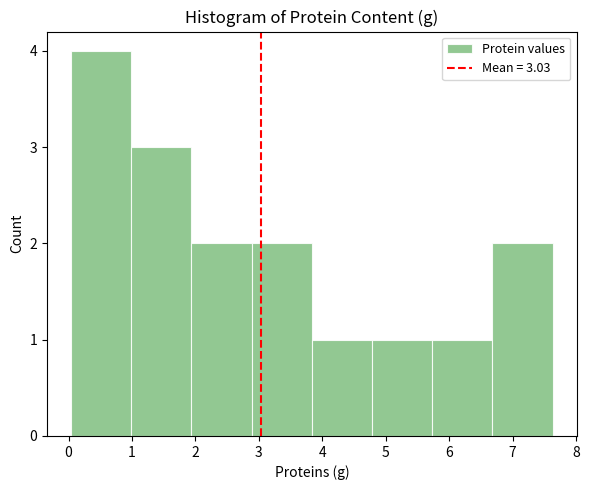

Which range on the x-axis has the tallest bar?

0.0 to 1.0